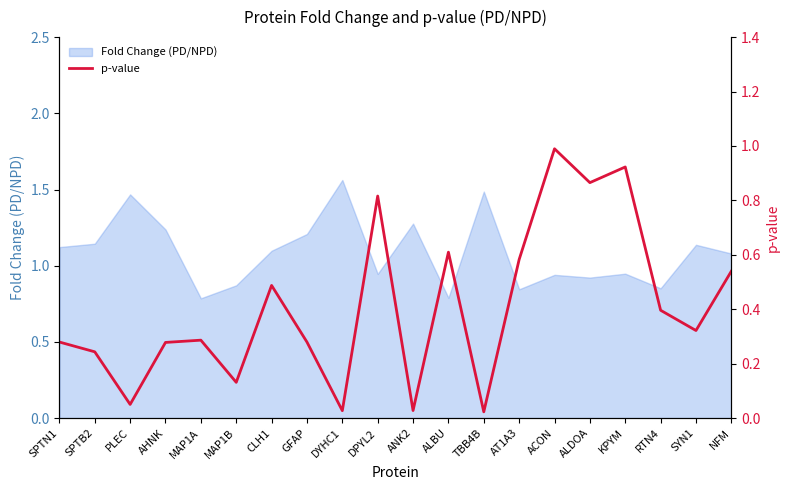

Which category has the highest value in the Fold Change (PD/NPD) series?

DYHC1